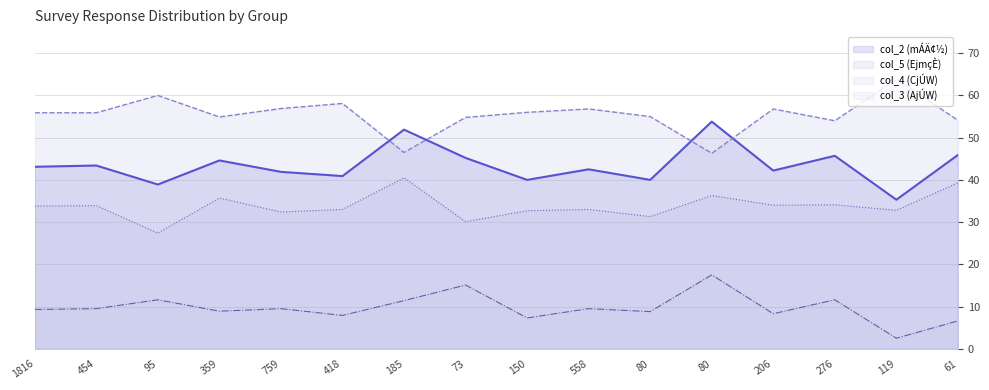

At which category does the chart reach its minimum across all series?

119